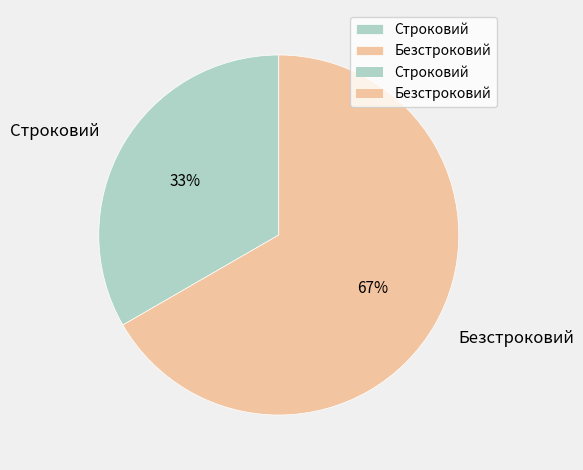

How many slices are in this pie chart?

2